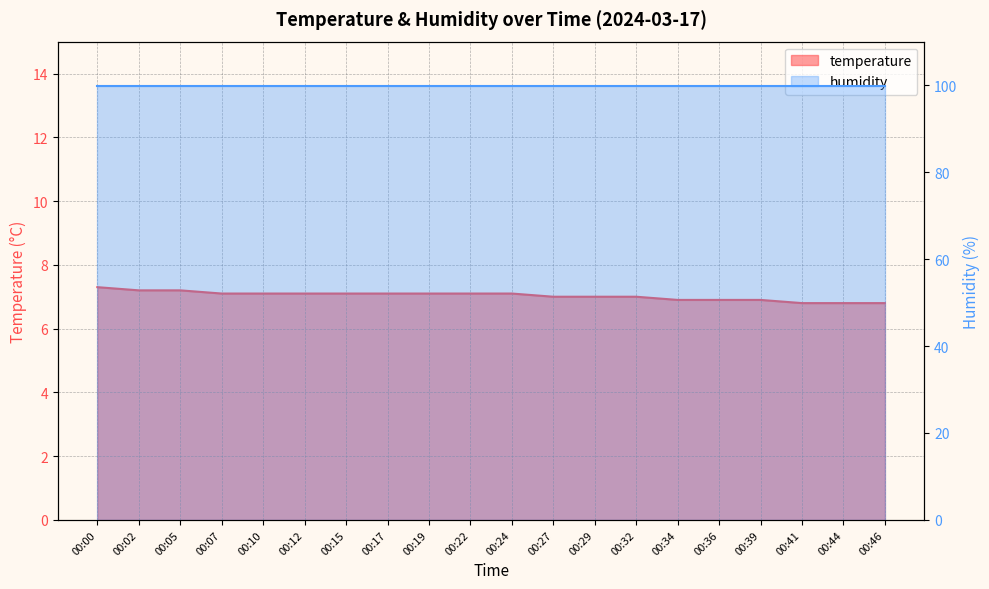

What is the difference between the maximum and minimum values?

0.5